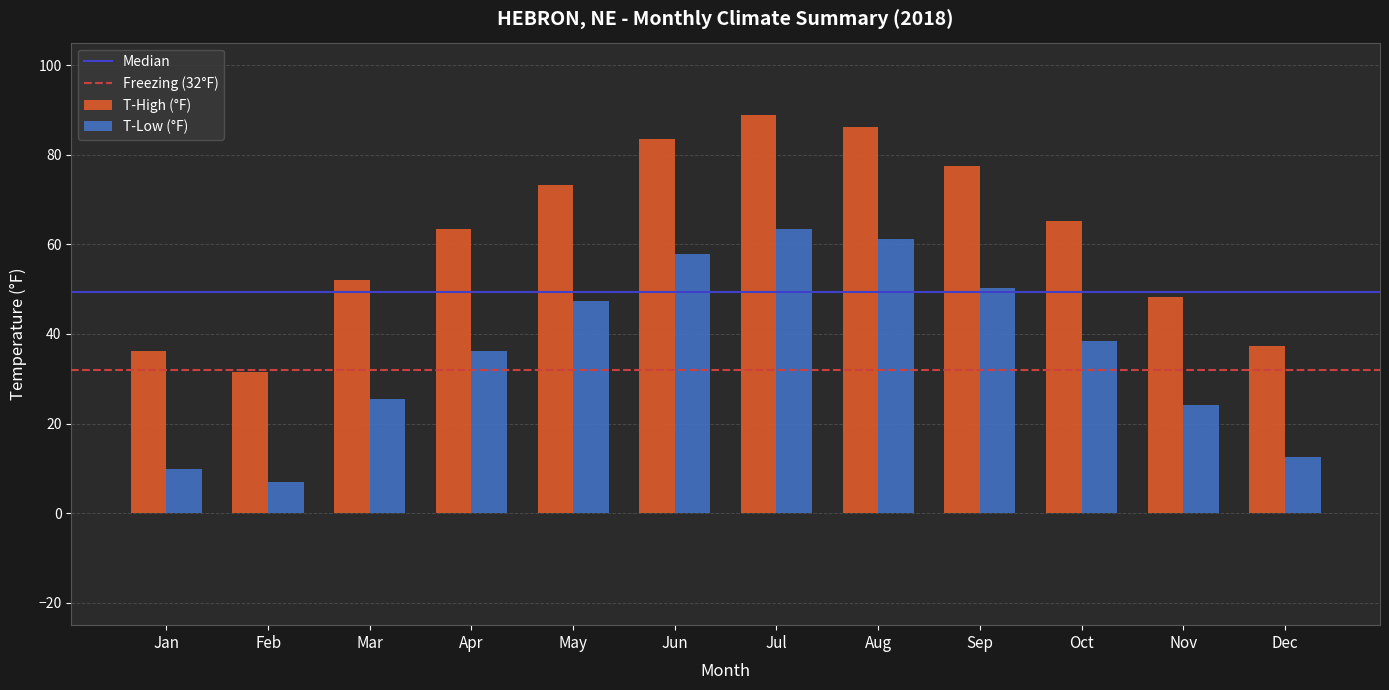

How many data points in T-Low (°F) are less than 38?

6